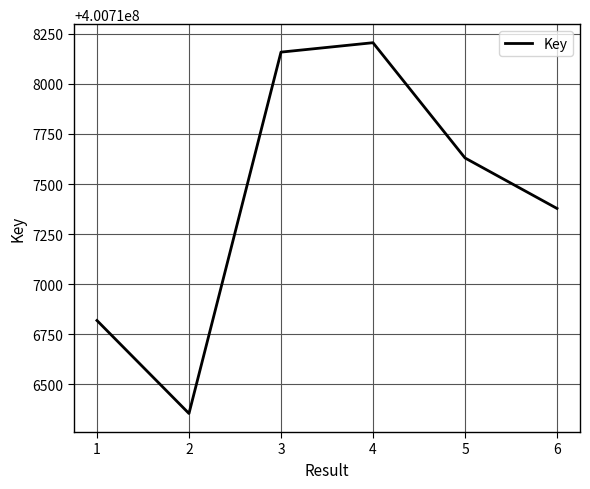

Rank the categories by value from lowest to highest.

2, 1, 6, 5, 3, 4